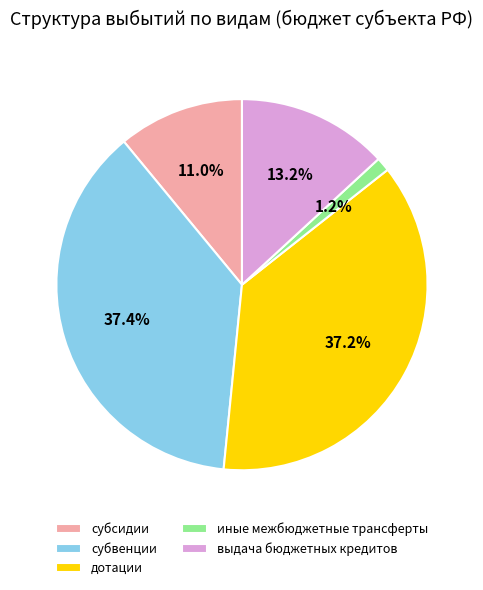

Is it true that иные межбюджетные трансферты is 1% of the pie?

True